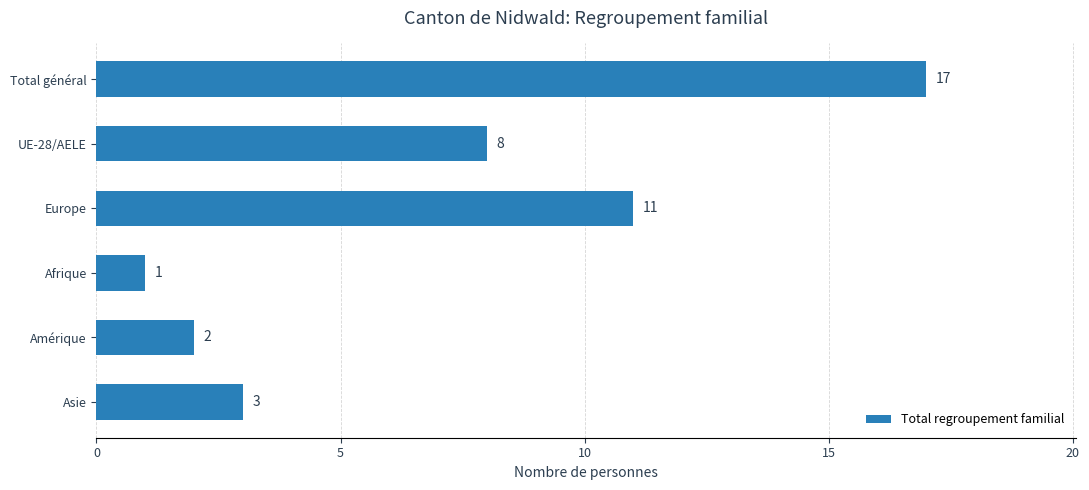

List the labels in order of value, largest first.

Total général, Europe, UE-28/AELE, Asie, Amérique, Afrique